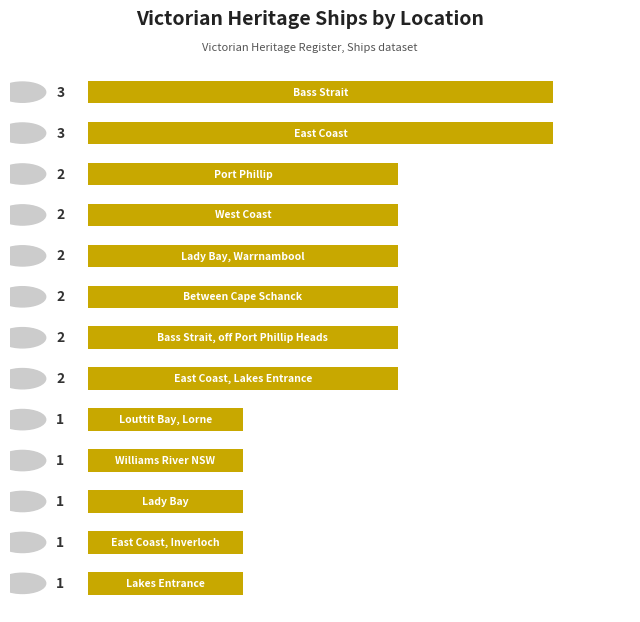

What is the maximum value shown in the chart?

3